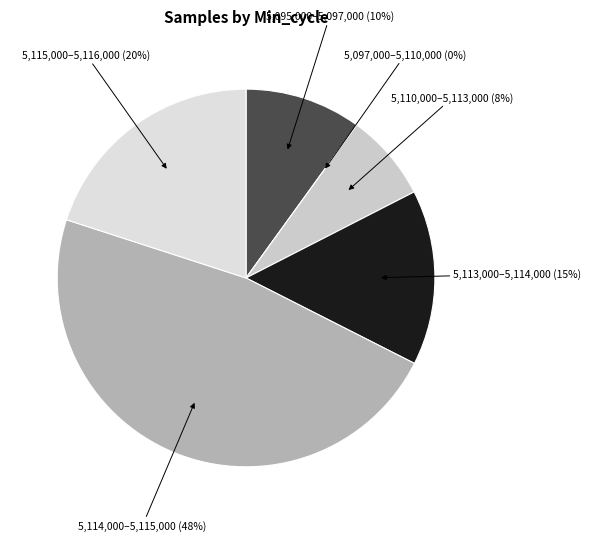

Is it true that 16 is 16% of the pie?

False